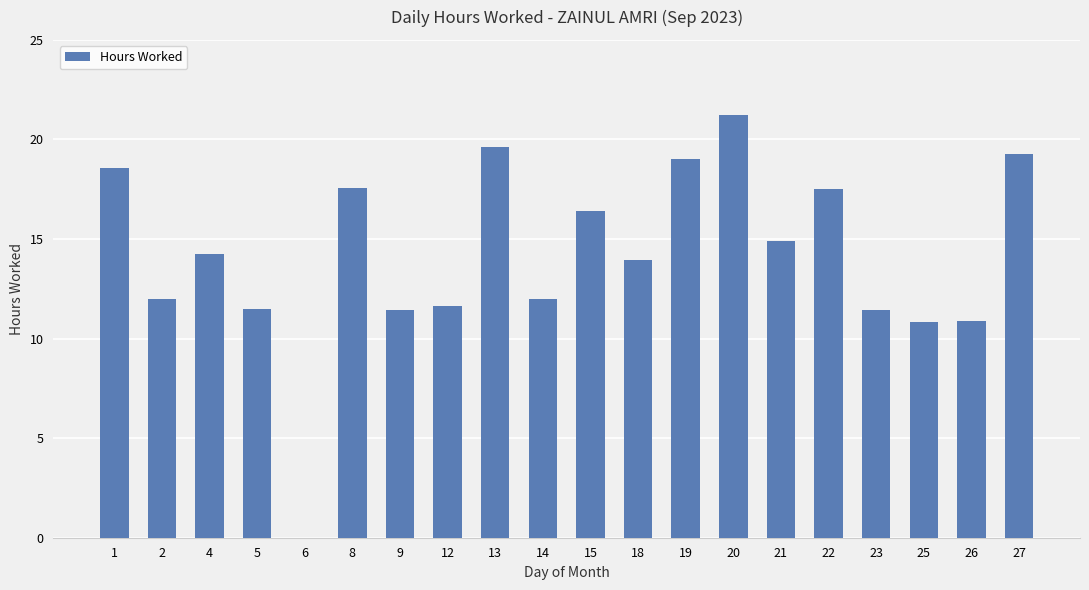

What is the approximate value at 1?

18.6